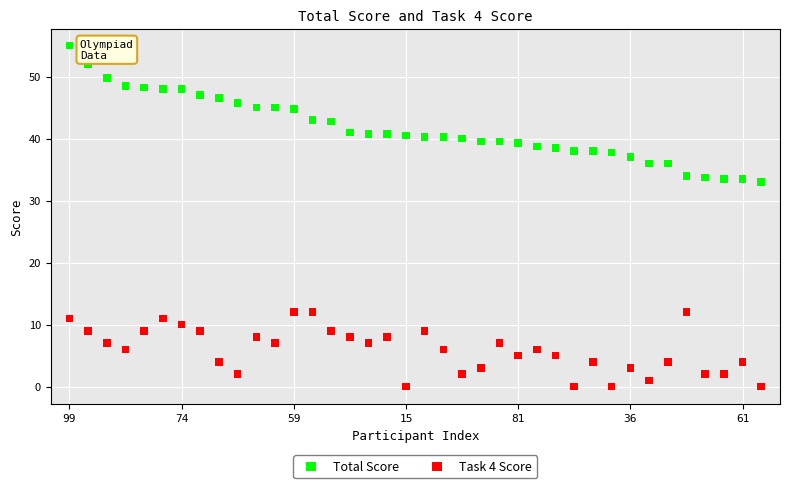

Which series reaches the maximum Y coordinate?

Total Score